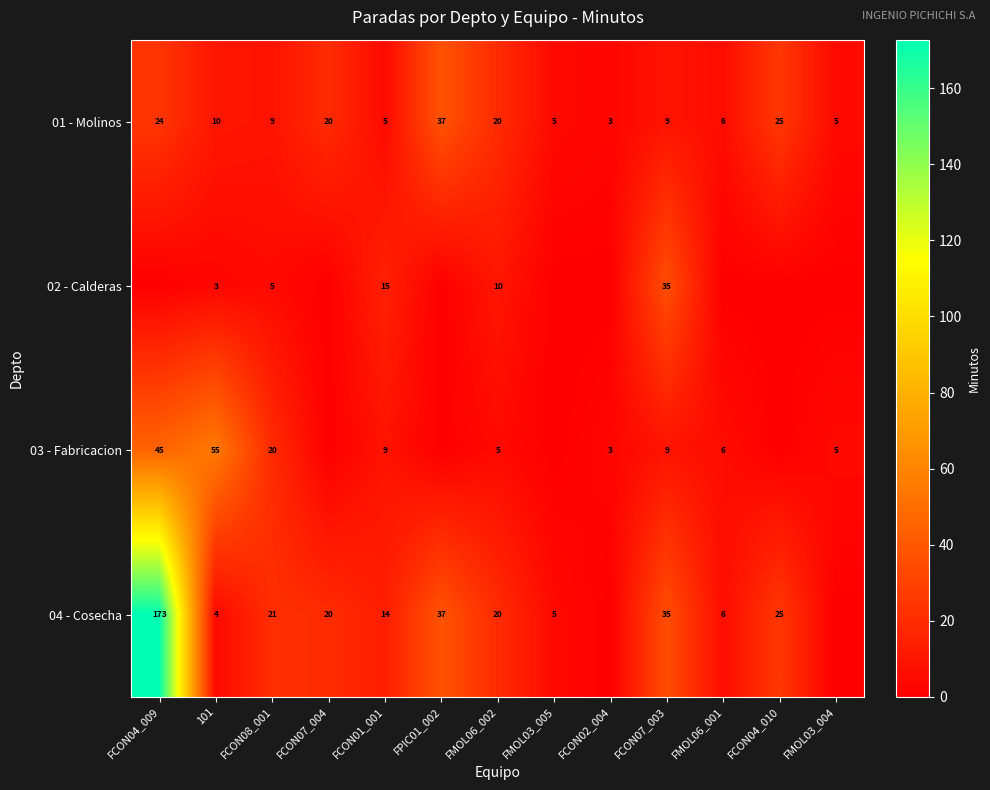

What is the sum of the 02 - Calderas values at FCON08_001 and FCON01_001?

20